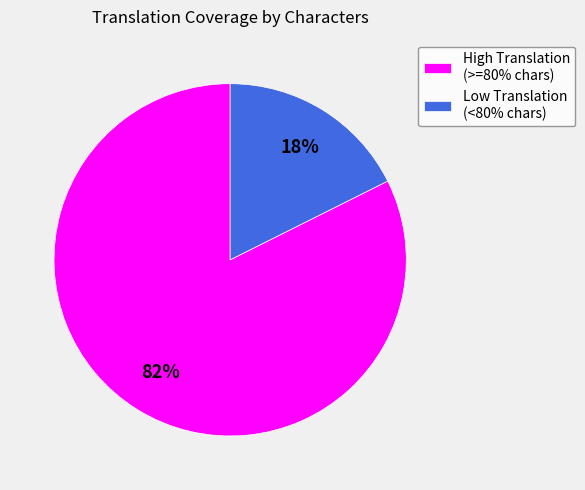

Do Low Translation (<80% chars) and High Translation (>=80% chars) together represent more than half of the pie?

Yes